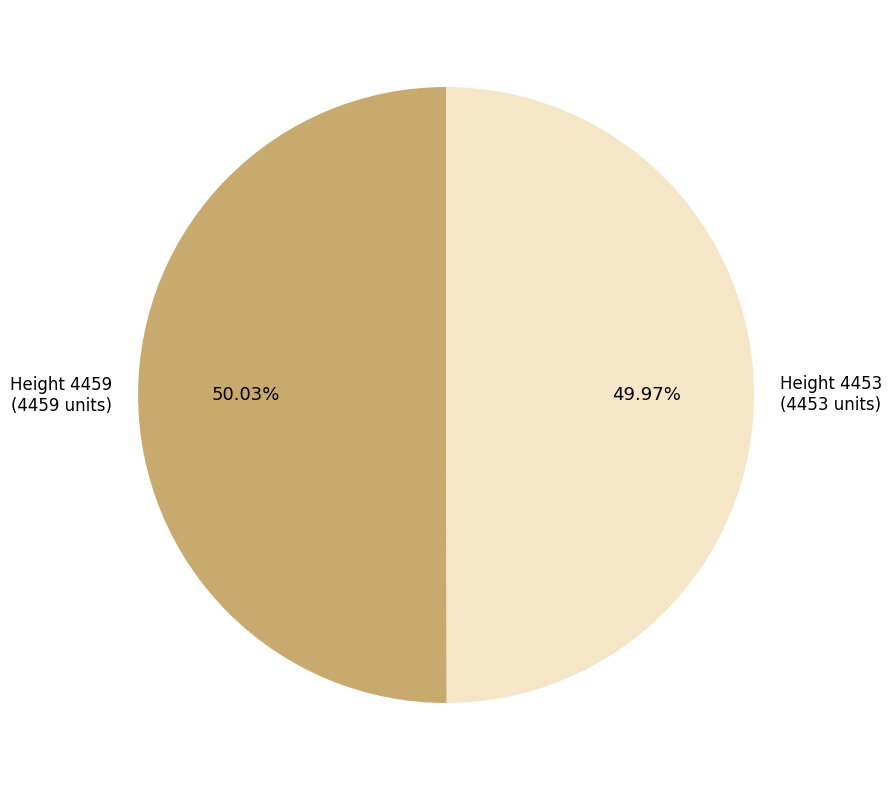

What is the ratio of the value at Height 4453 to the value at Height 4459?

1.0